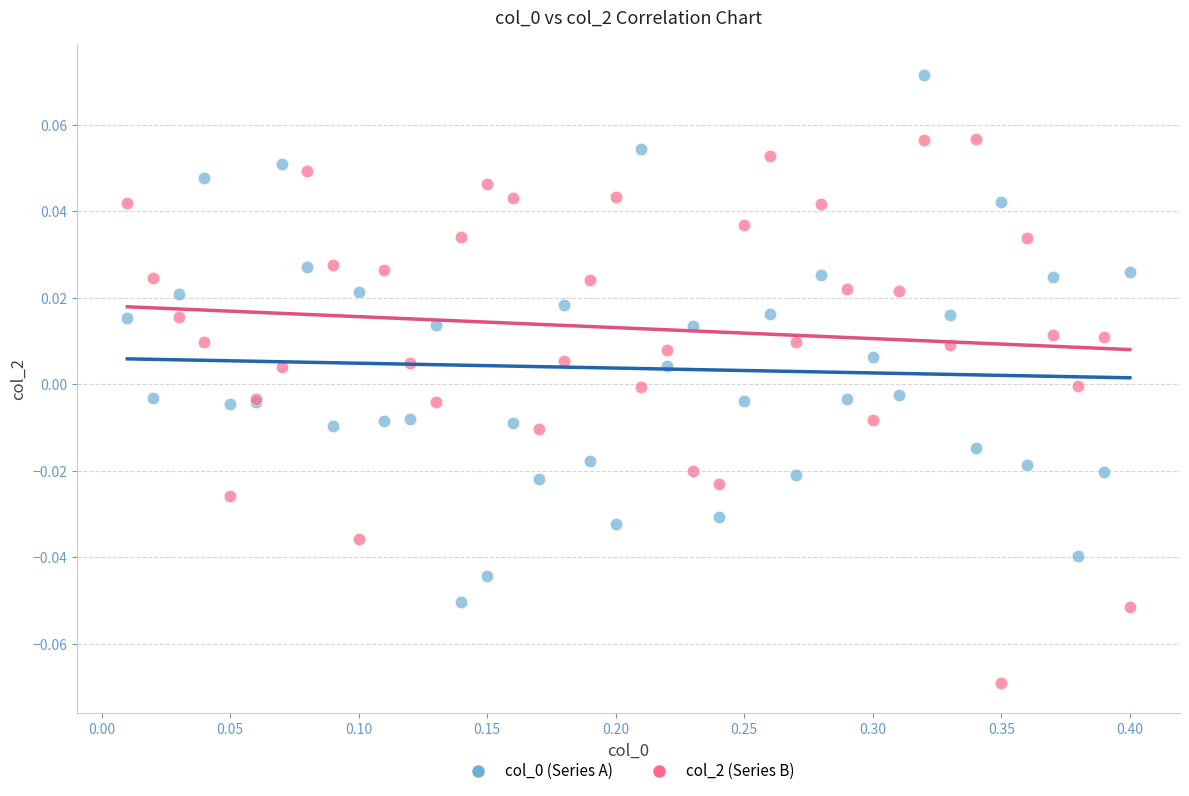

Which series reaches the minimum Y coordinate?

col_2 (Series B)